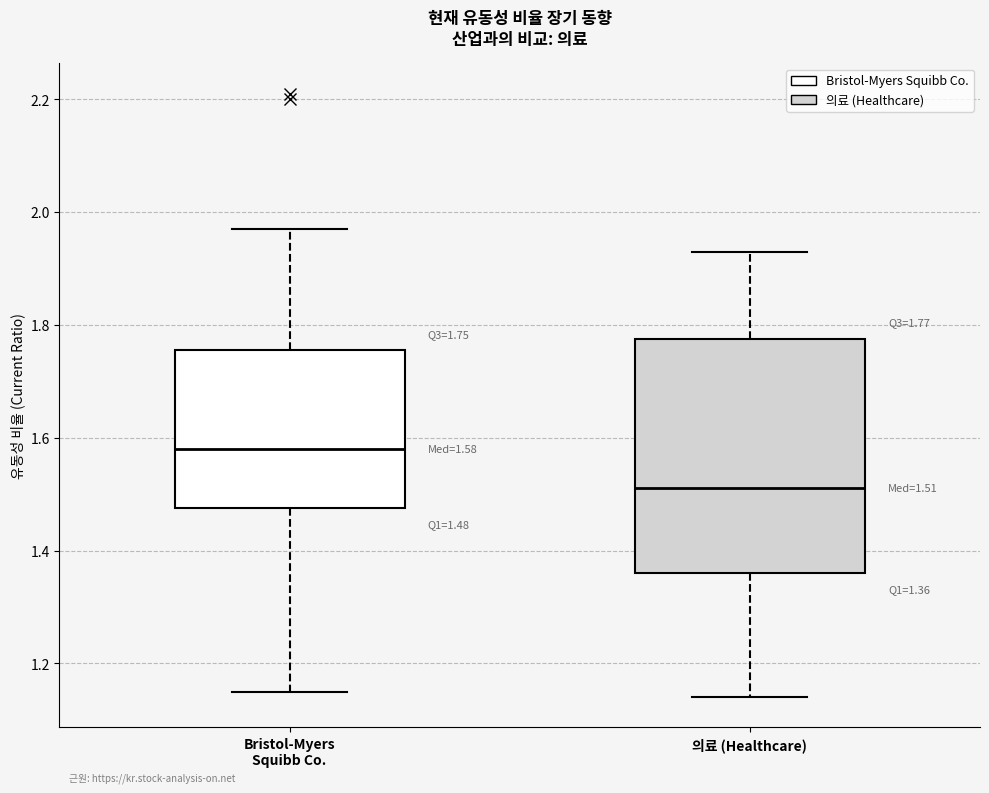

Which box has the lowest median line?

의료 (Healthcare)